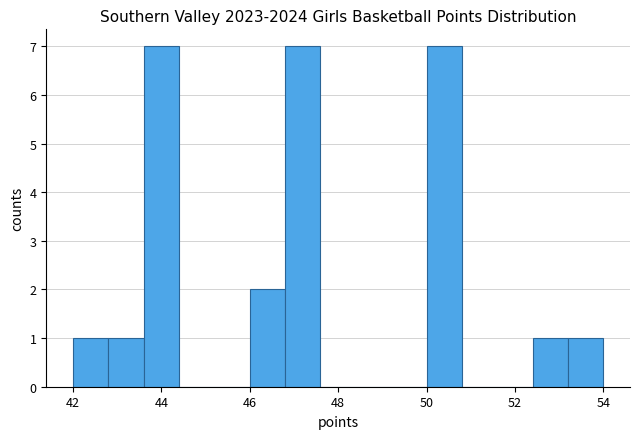

Reading left to right, list every bar in this chart as the range it spans on the x-axis followed by its height. The values are not printed on the chart, so give them approximately, as read against the axis.

42.0 to 42.8: 1
42.8 to 43.6: 1
43.6 to 44.4: 7
44.4 to 45.2: 0
45.2 to 46.0: 0
46.0 to 46.8: 2
46.8 to 47.6: 7
47.6 to 48.4: 0
48.4 to 49.2: 0
49.2 to 50.0: 0
50.0 to 50.8: 7
50.8 to 51.6: 0
51.6 to 52.4: 0
52.4 to 53.2: 1
53.2 to 54.0: 1